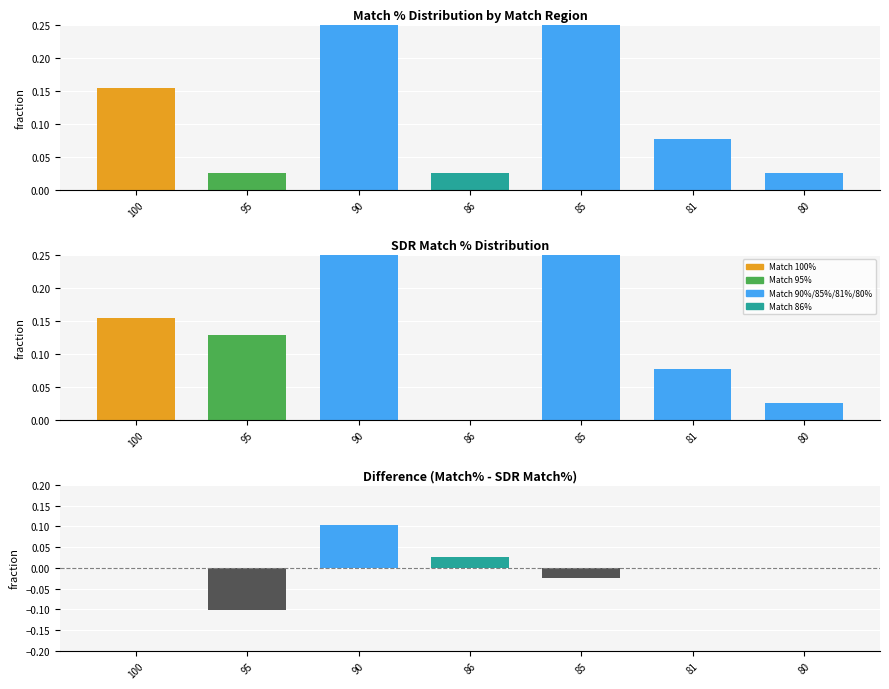

Which series has the largest total across all categories?

Match %